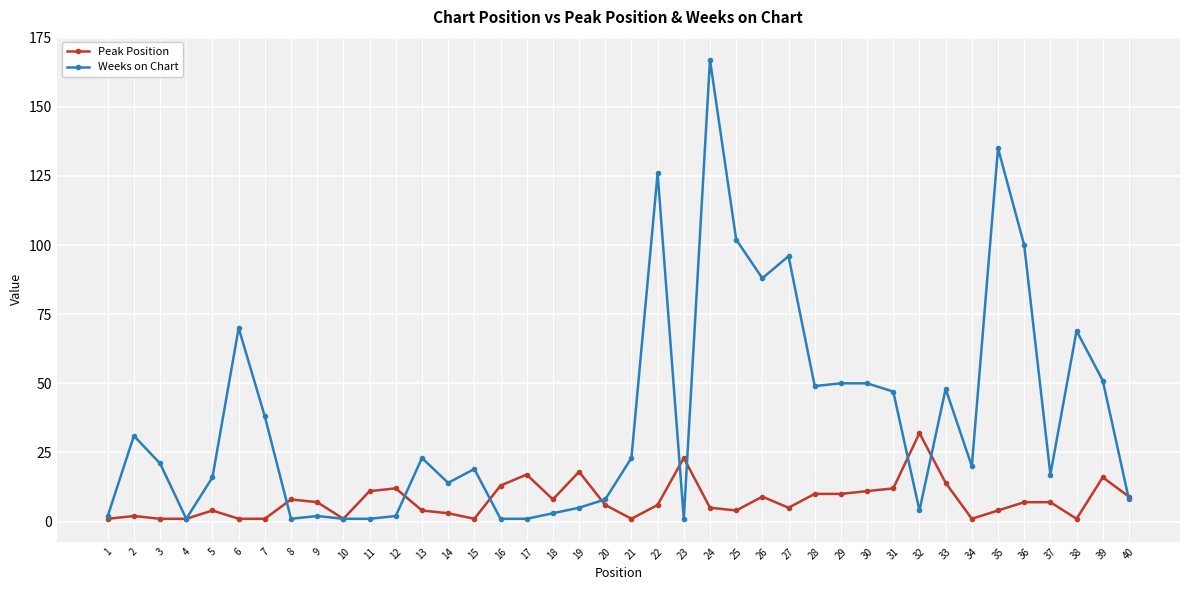

Rank the series by their average value, from lowest to highest.

Peak Position, Weeks on Chart